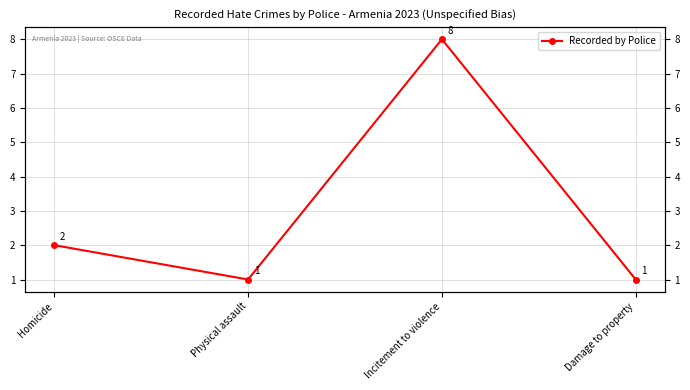

Where is the first local minimum?

Physical assault